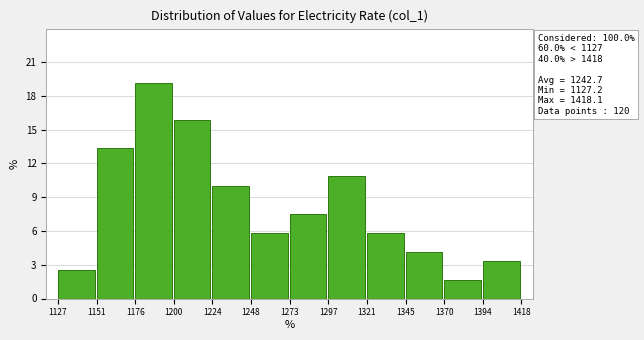

Which range on the x-axis has the tallest bar?

1176 to 1200